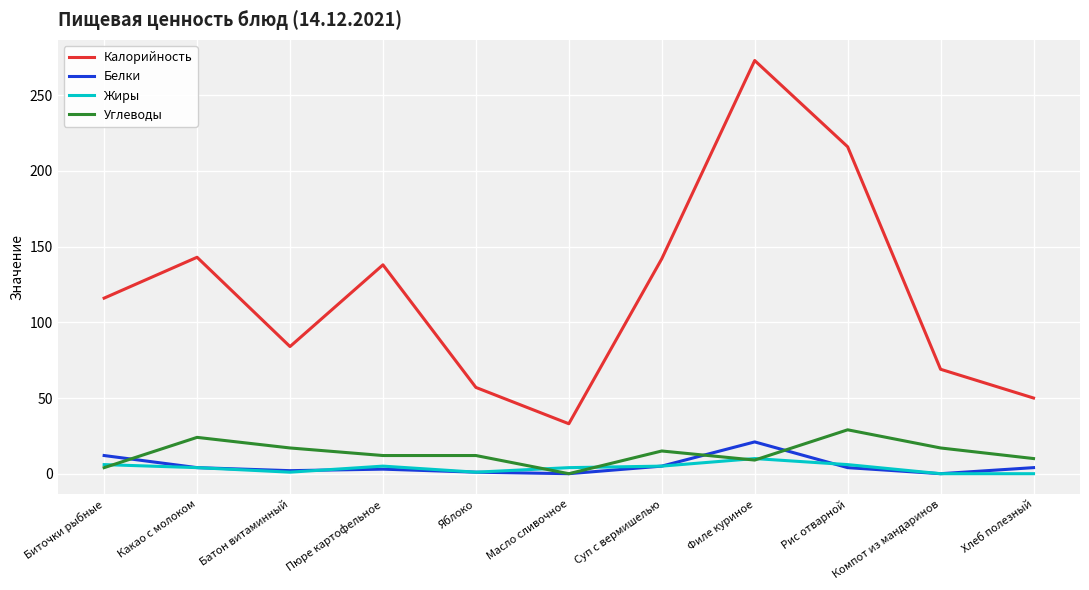

After their last crossing, which series has the higher values: Углеводы or Белки?

Углеводы